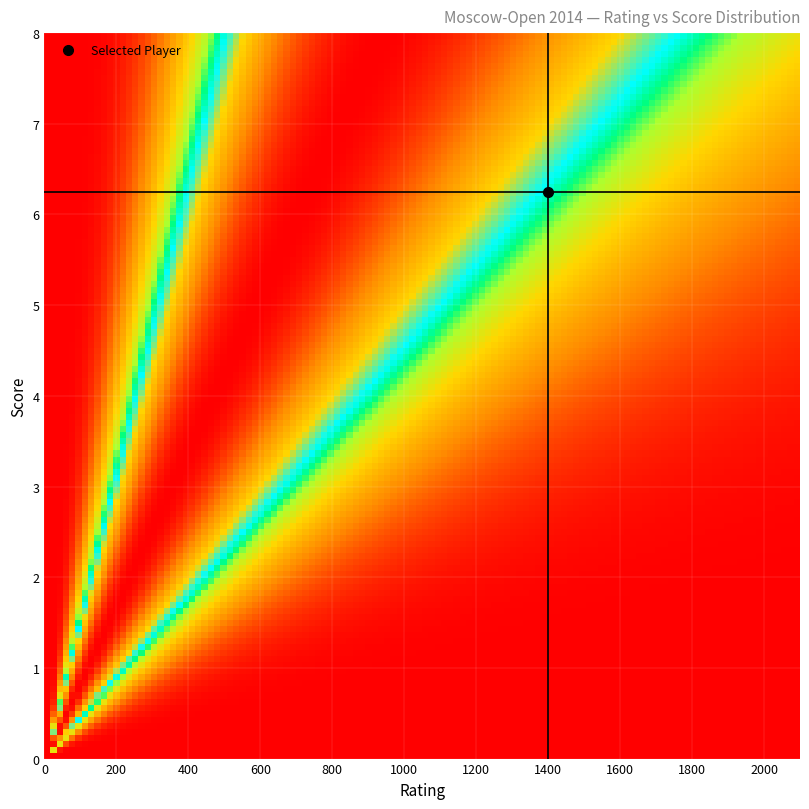

What is the greatest value displayed?

7.5